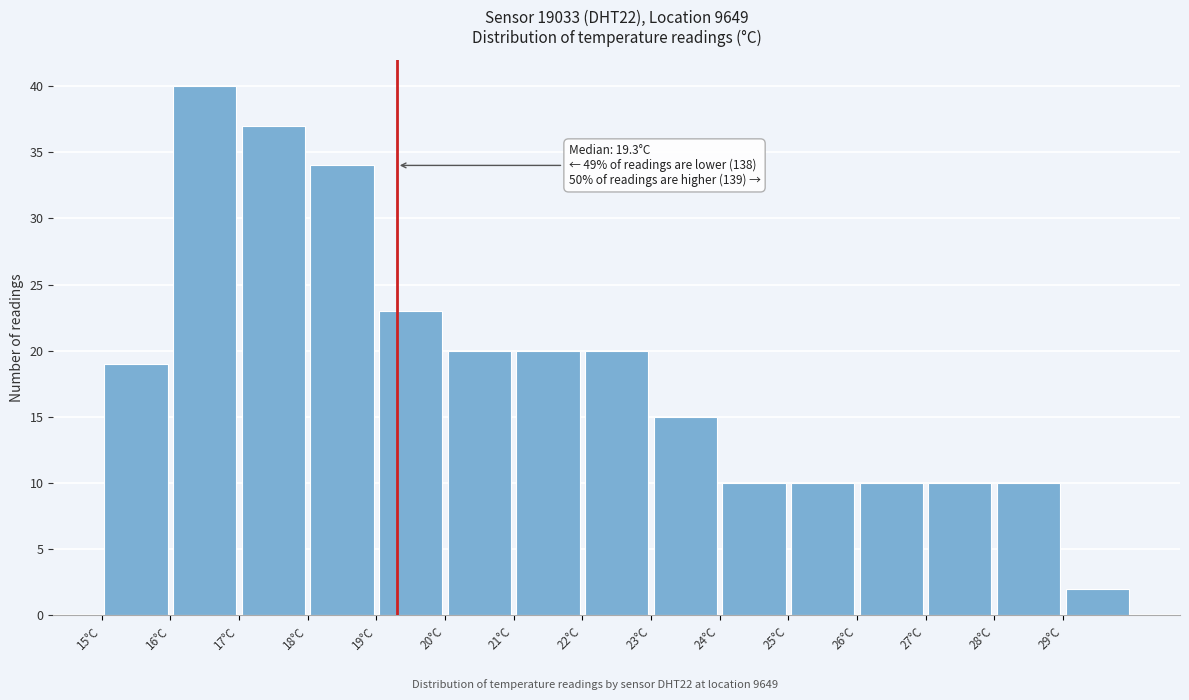

Over which range of the x-axis is the bar tallest?

16 to 17